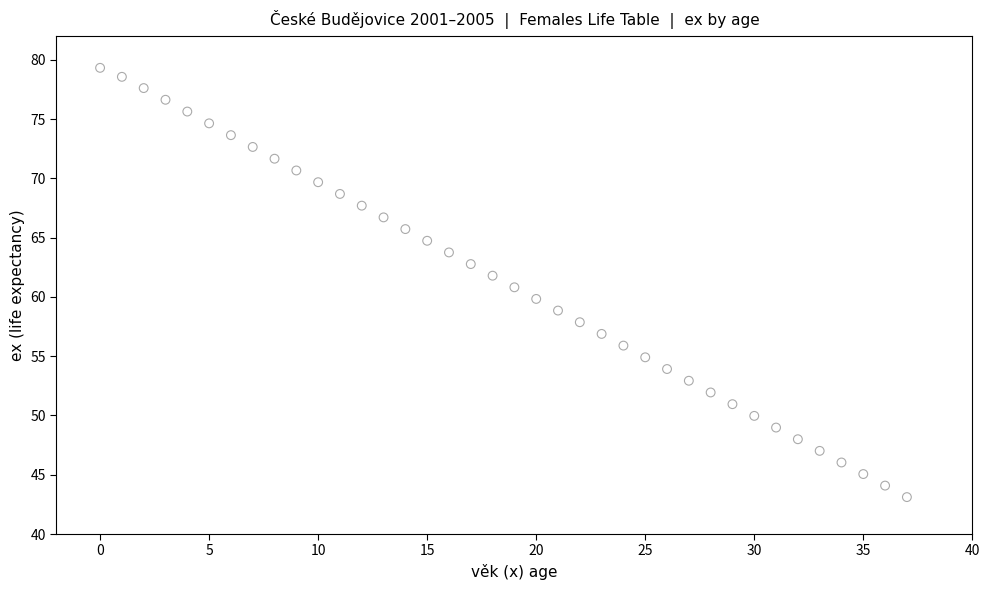

What is the range of Y values (max minus min)?

36.2